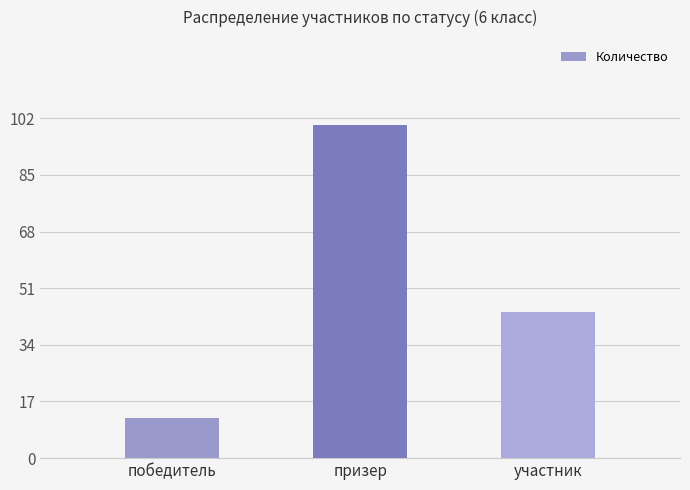

Rank the categories by value from lowest to highest.

победитель, участник, призер